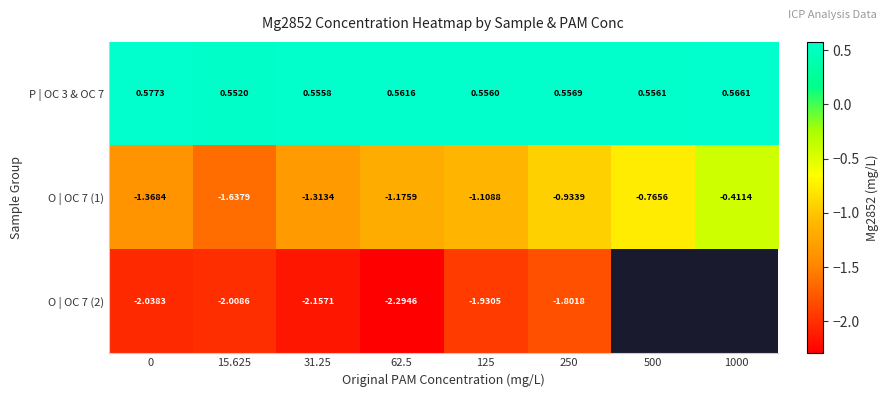

Is the value of P | OC 3 & OC 7 at 125 greater than the value of O | OC 7 (1) at 125?

Yes